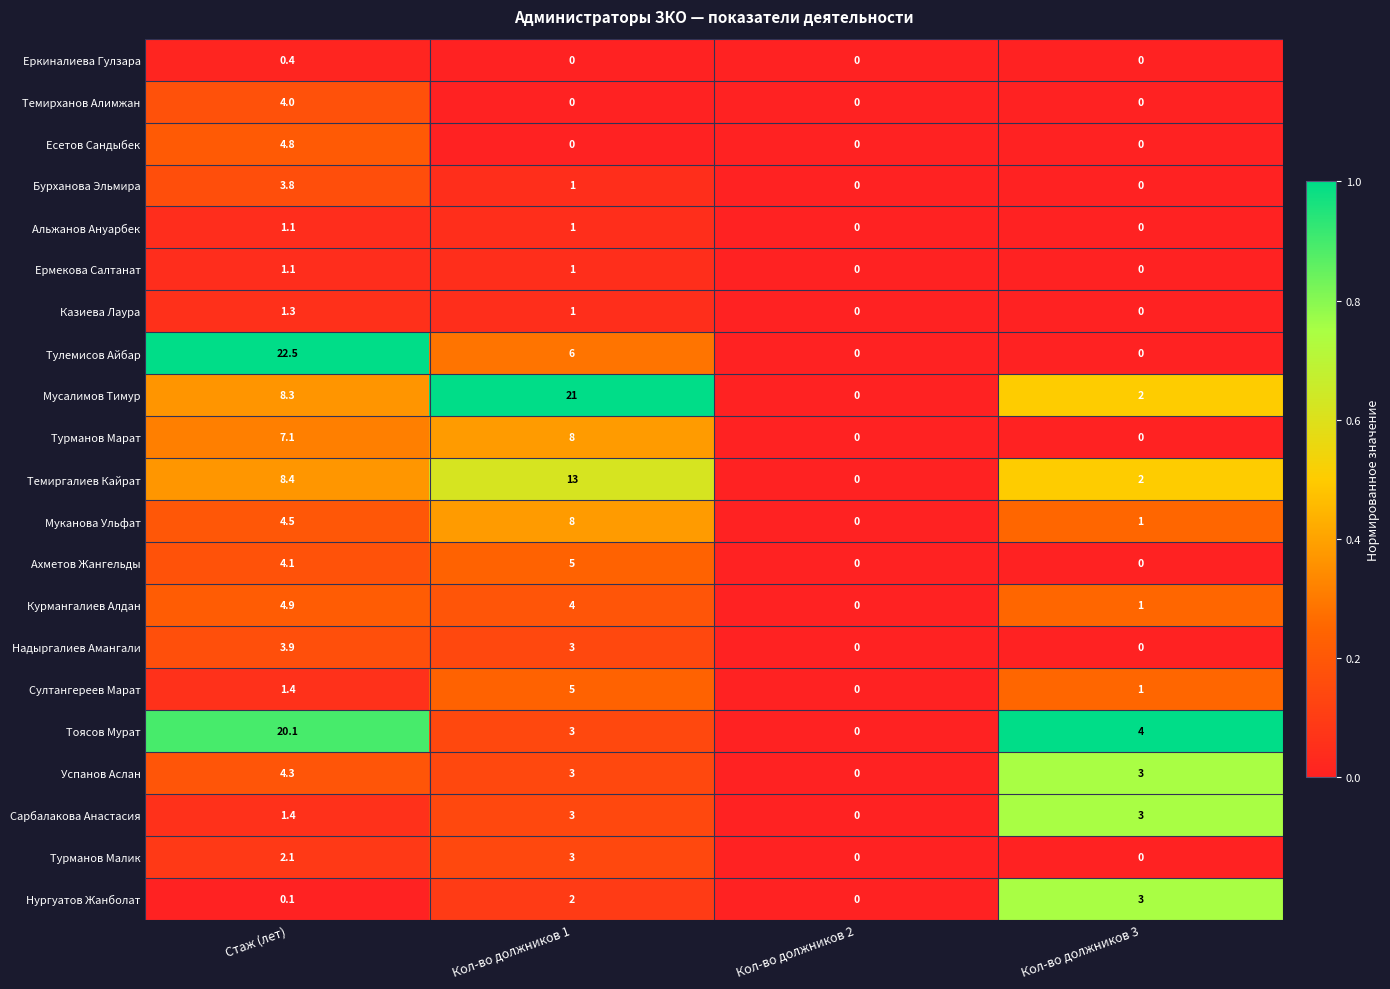

What is the total value across all series at Стаж (лет)?

109.6